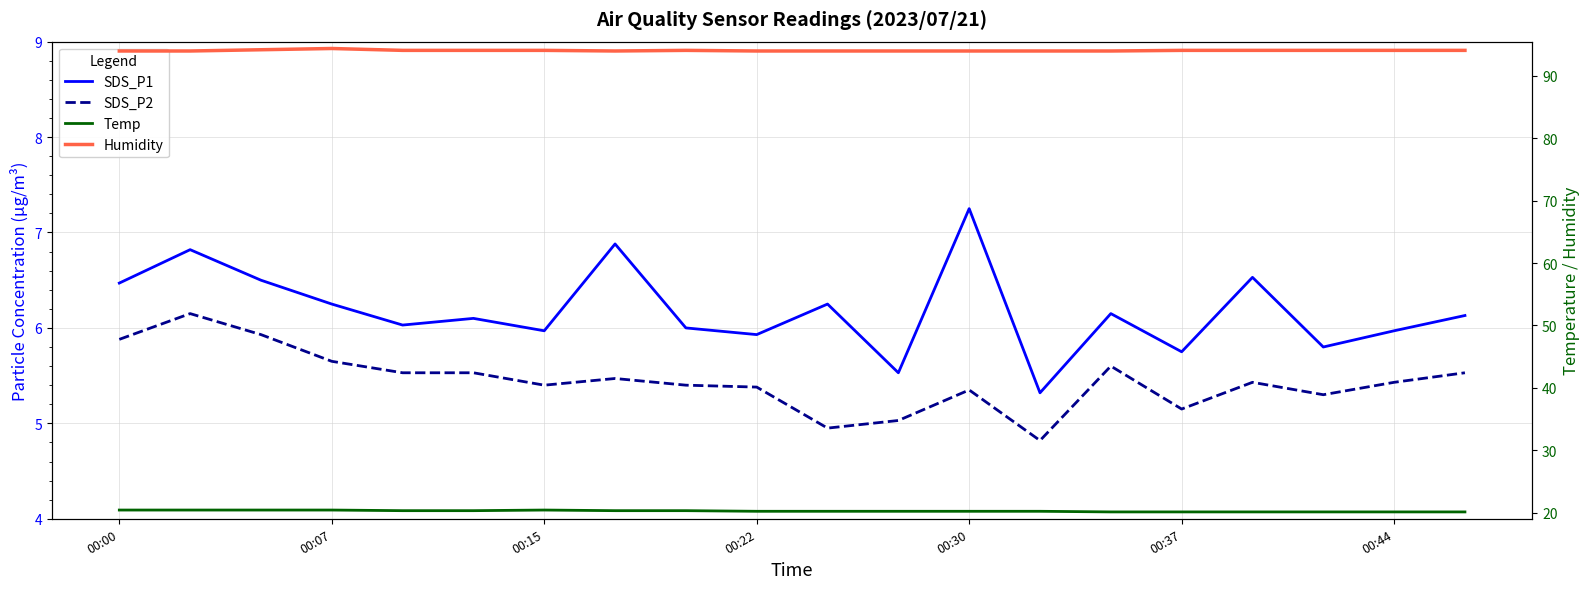

What are all the series names shown in the legend?

SDS_P1, SDS_P2, Temp, Humidity